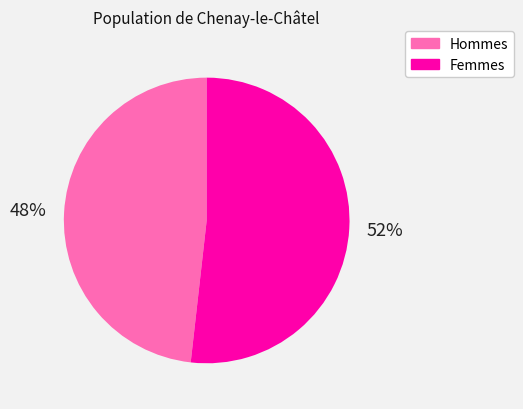

Is there any slice that represents more than half of the pie?

Yes